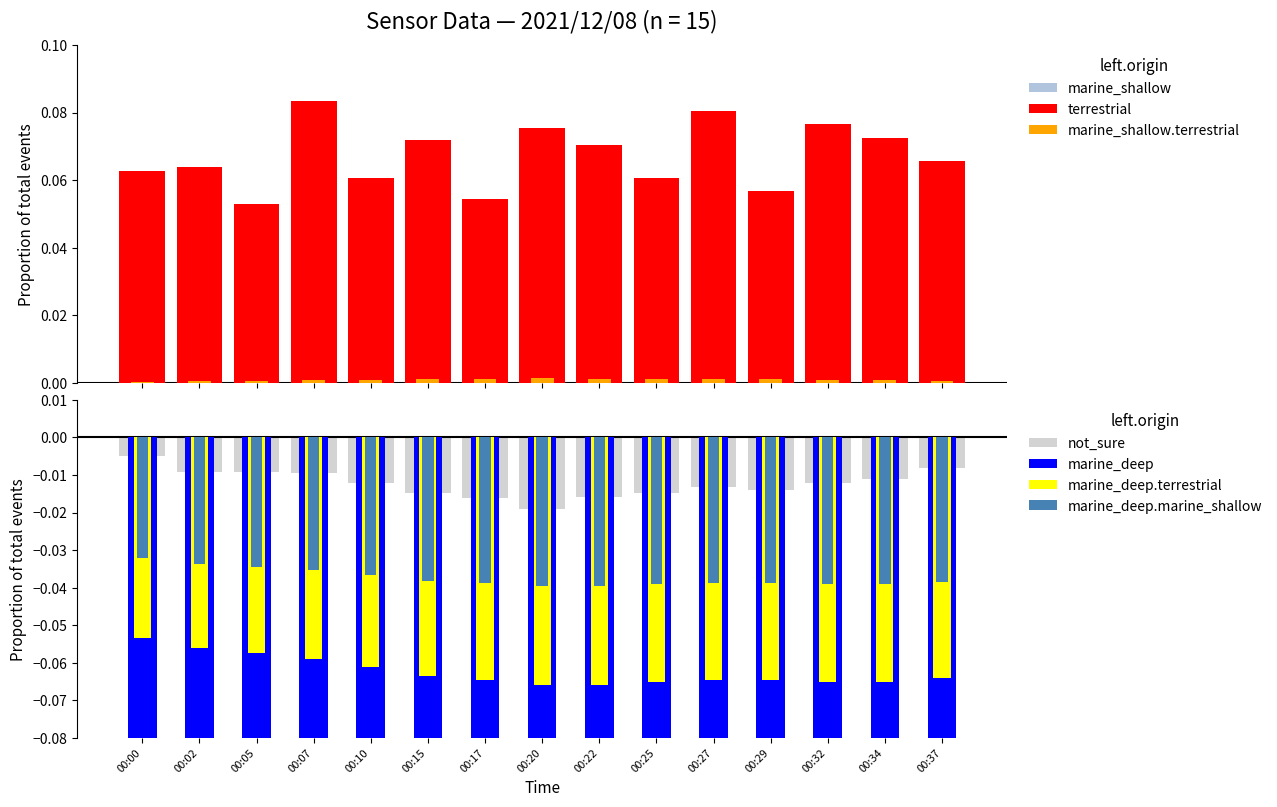

The value of SDS_P2 at 00:00 is 0.0. True or false?

True